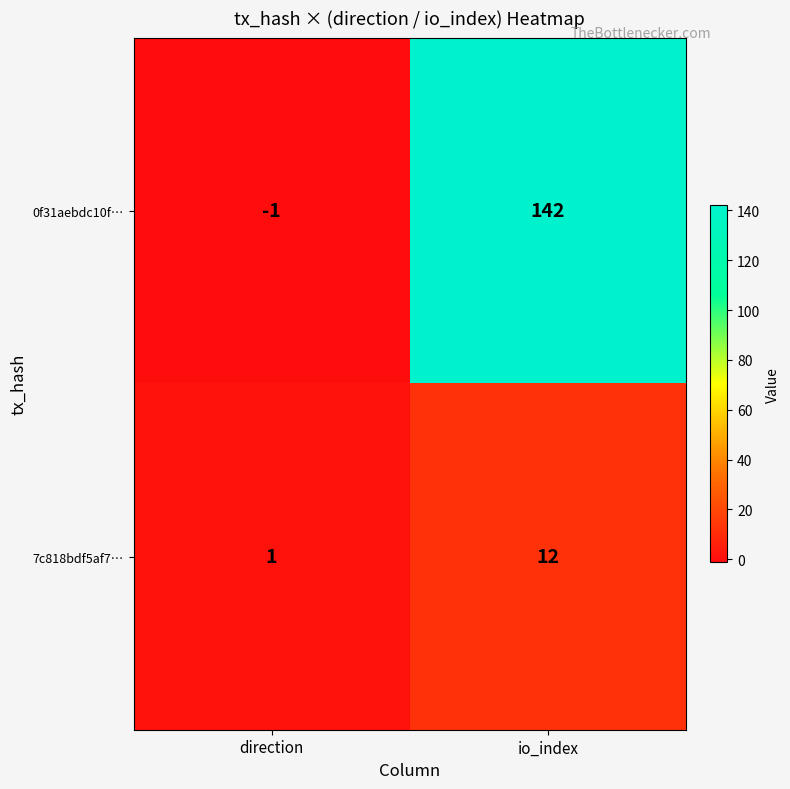

What is the highest value of the 7c818bdf5af7… series?

12